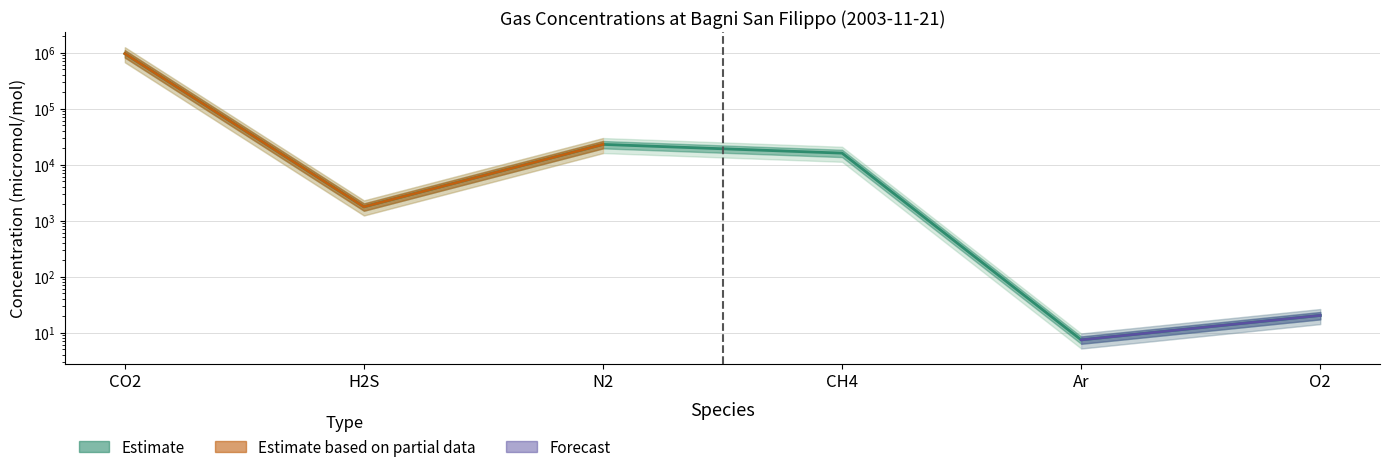

List the labels in order of value, largest first.

CO2, N2, CH4, H2S, O2, Ar